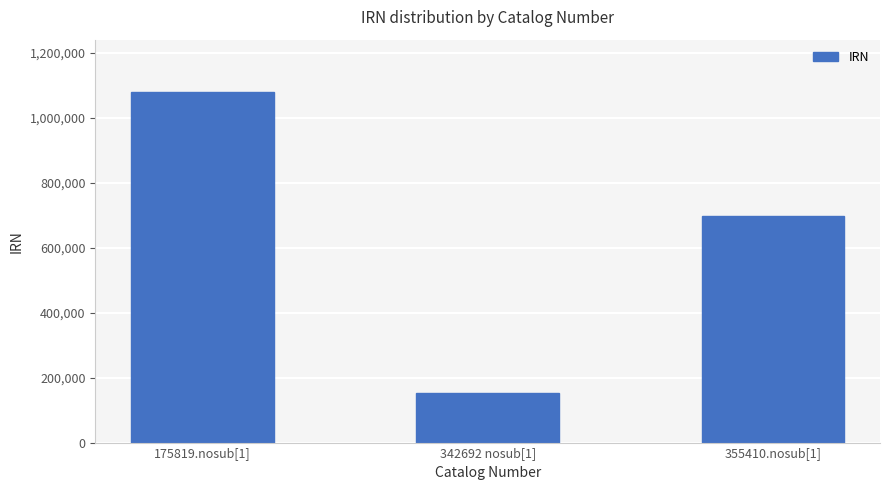

What is the sum of all values?

1930346